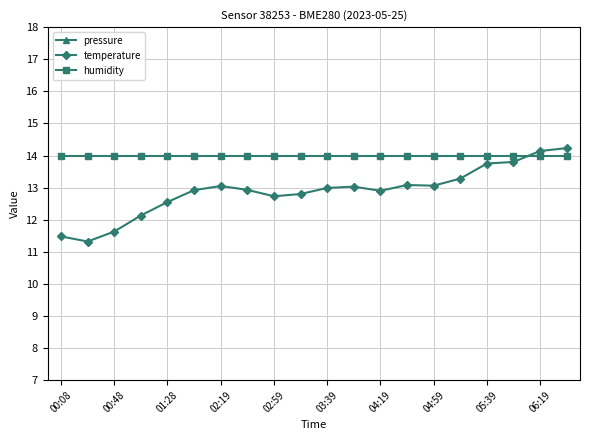

True or false: pressure has more than 1 points higher than both neighbors.

True